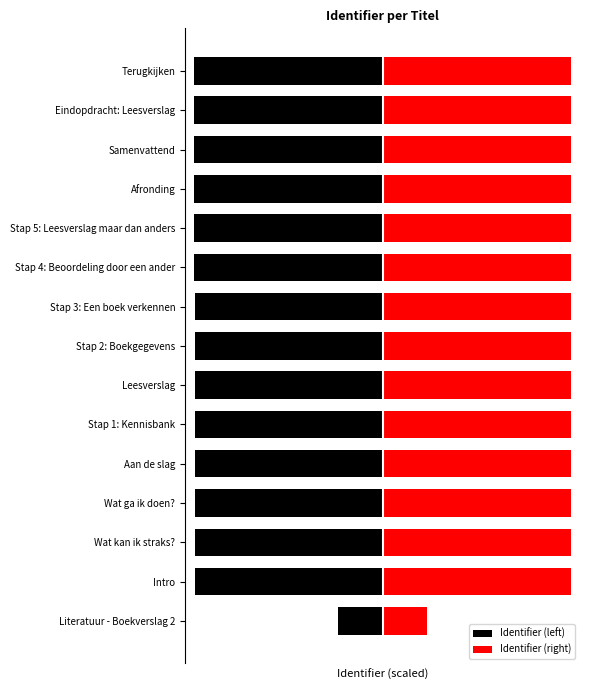

At how many categories does at least one series exceed 76?

14